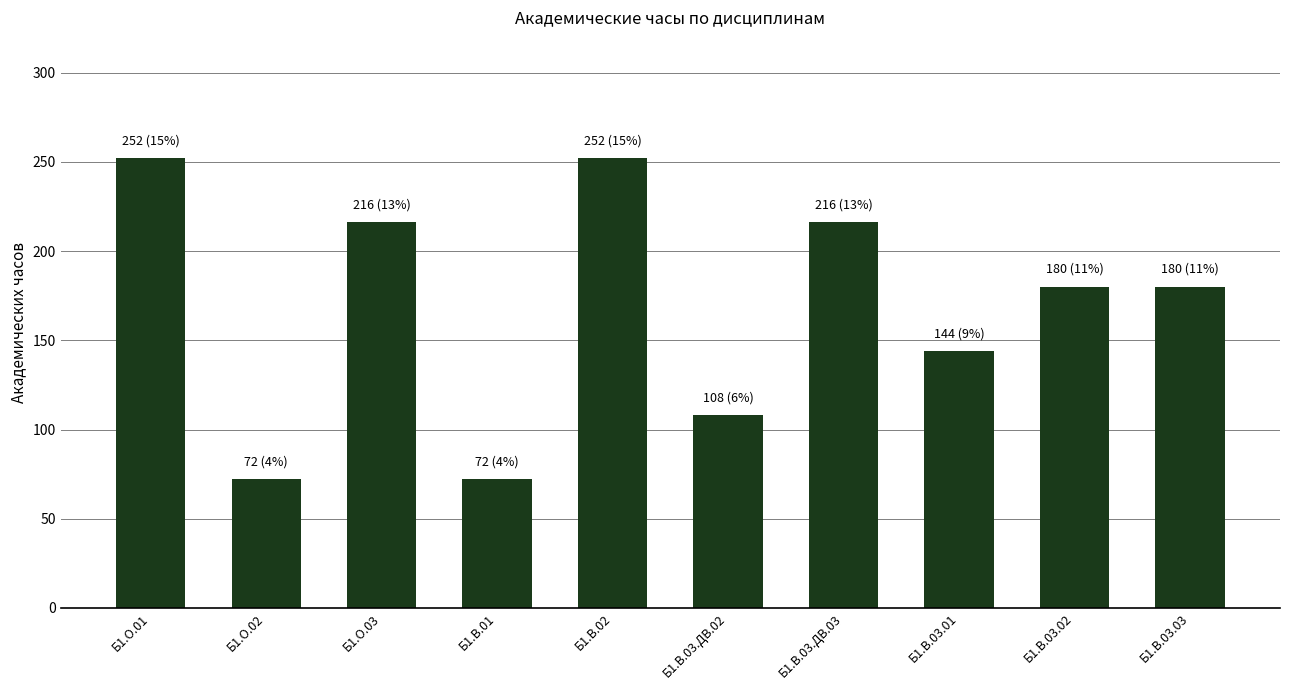

Count the number of categories in the chart.

10